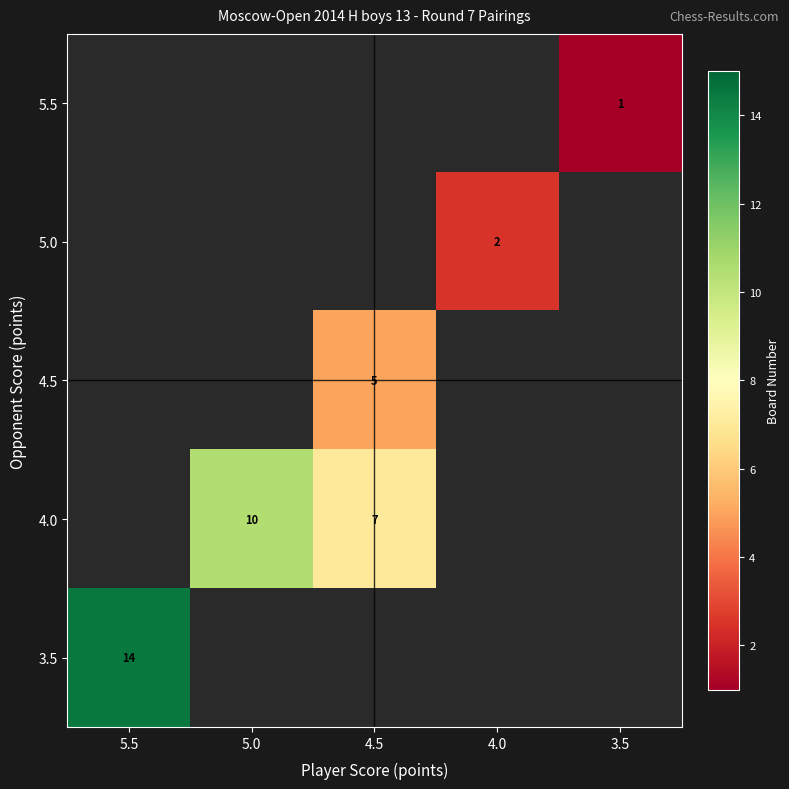

Which has a higher value, 5.5 or 4.0?

4.0